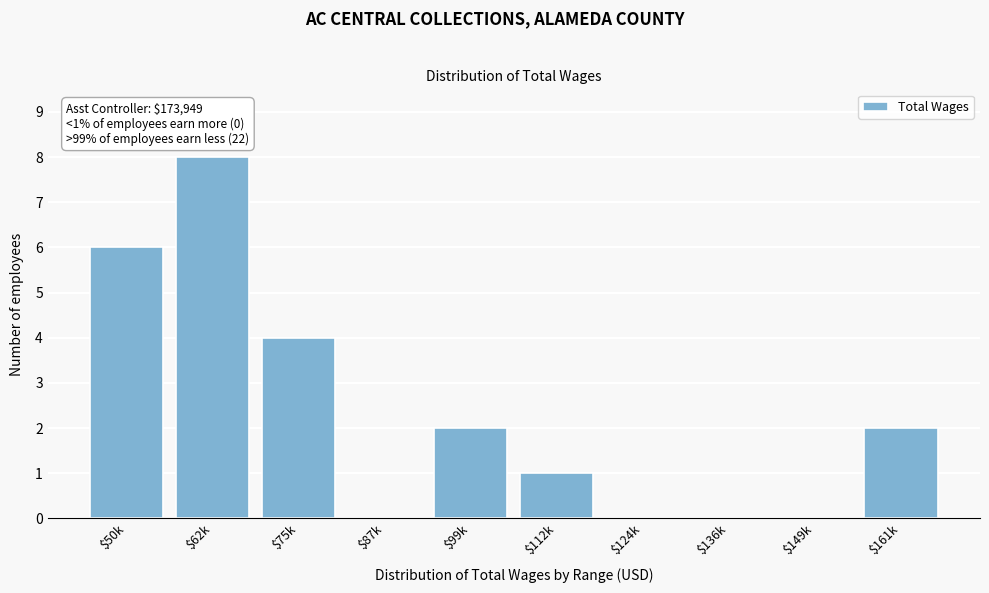

What is the sum of all values?

23